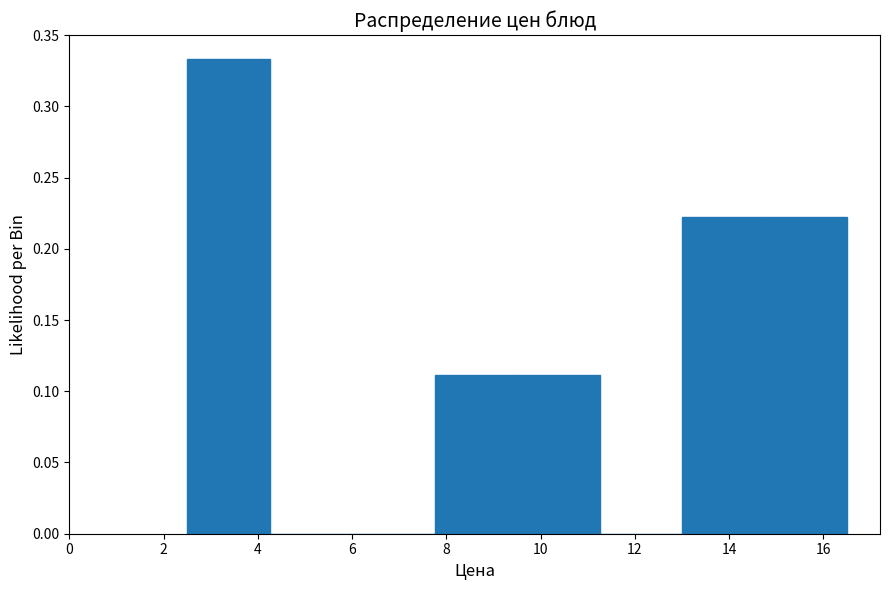

How tall is the bar that spans 13.00 to 14.75 on the x-axis? Neither the bar edges nor the heights are printed on the chart, so give them approximately, as read against the axes.

0.220